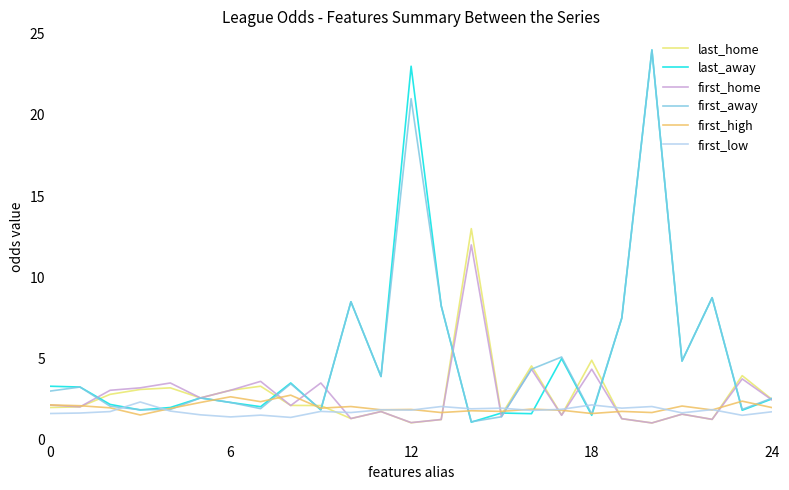

What is the lowest value of the last_away series?

1.1